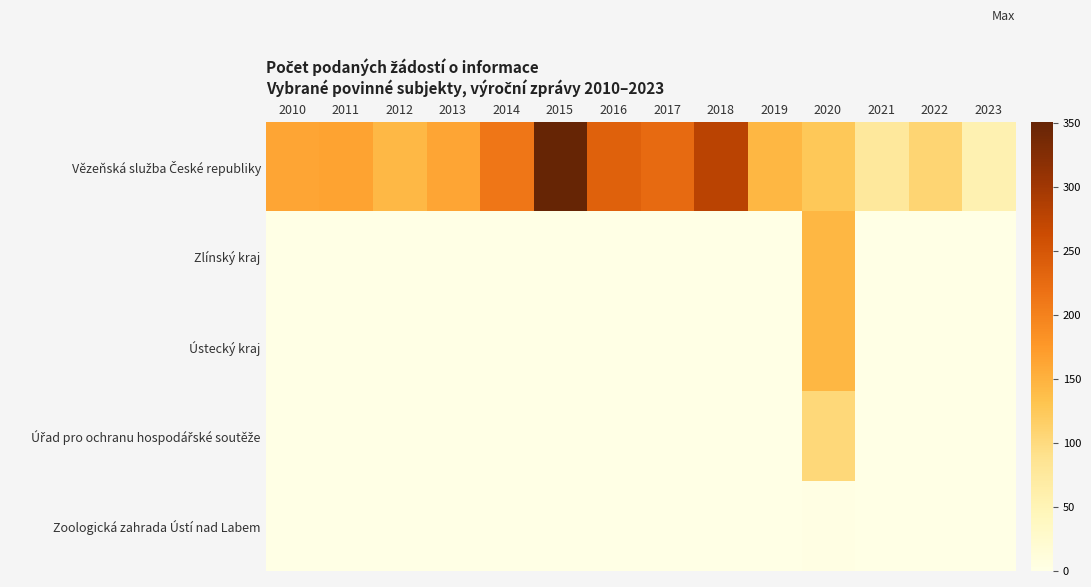

What is the spread (max minus min) of values at 2022?

108